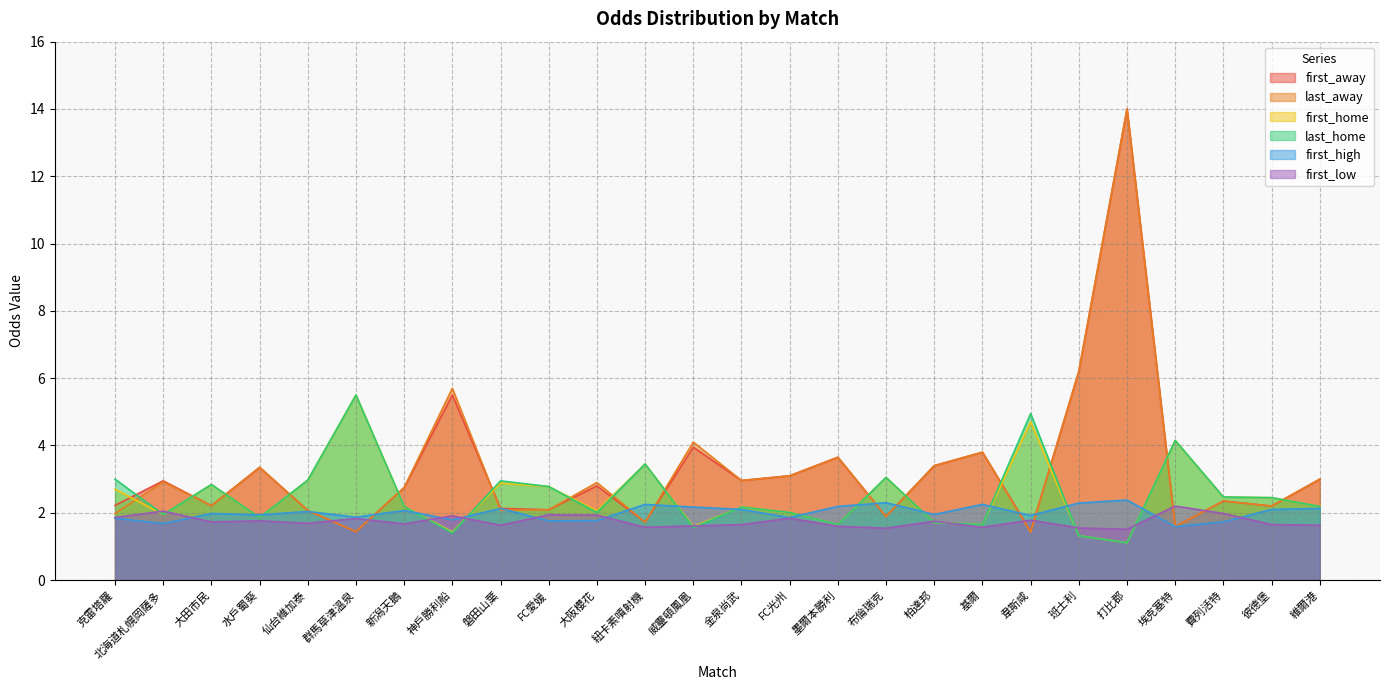

Which category has the highest value in the last_home series?

群馬草津溫泉